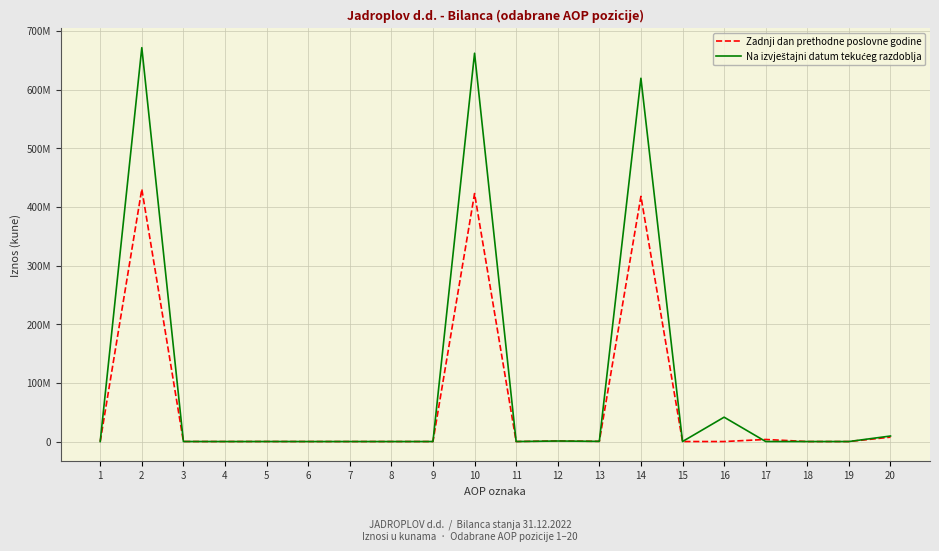

Is this an area chart (filled region under the line)?

No